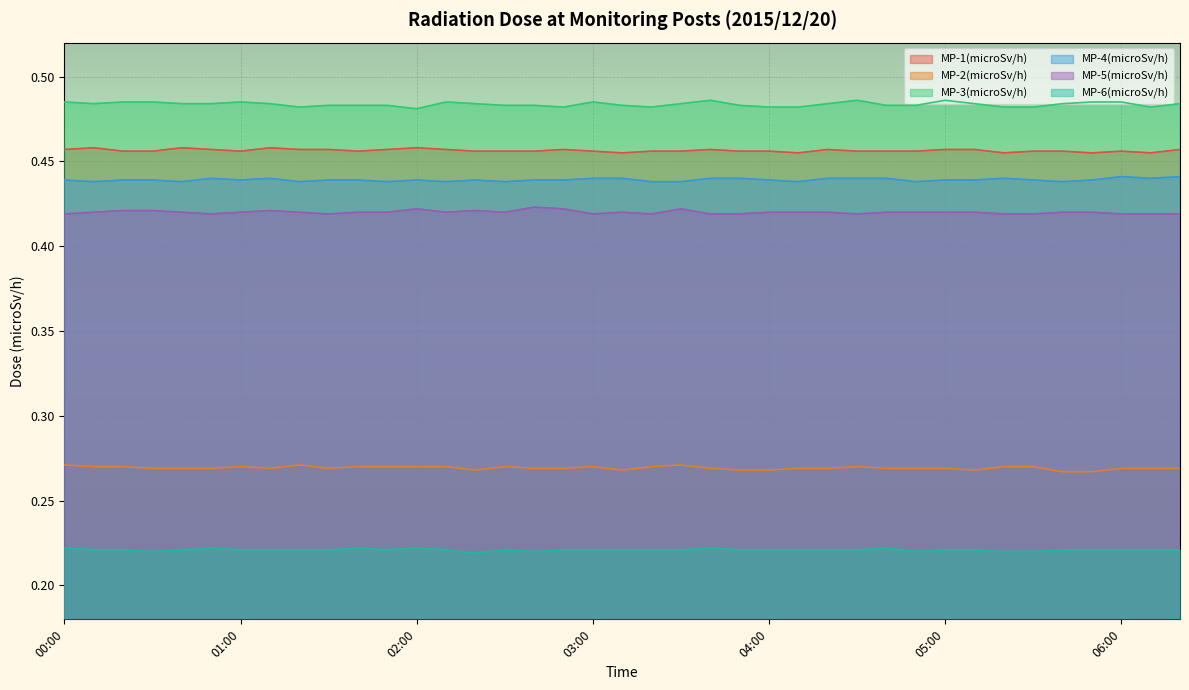

What position from the left is 05:40?

35